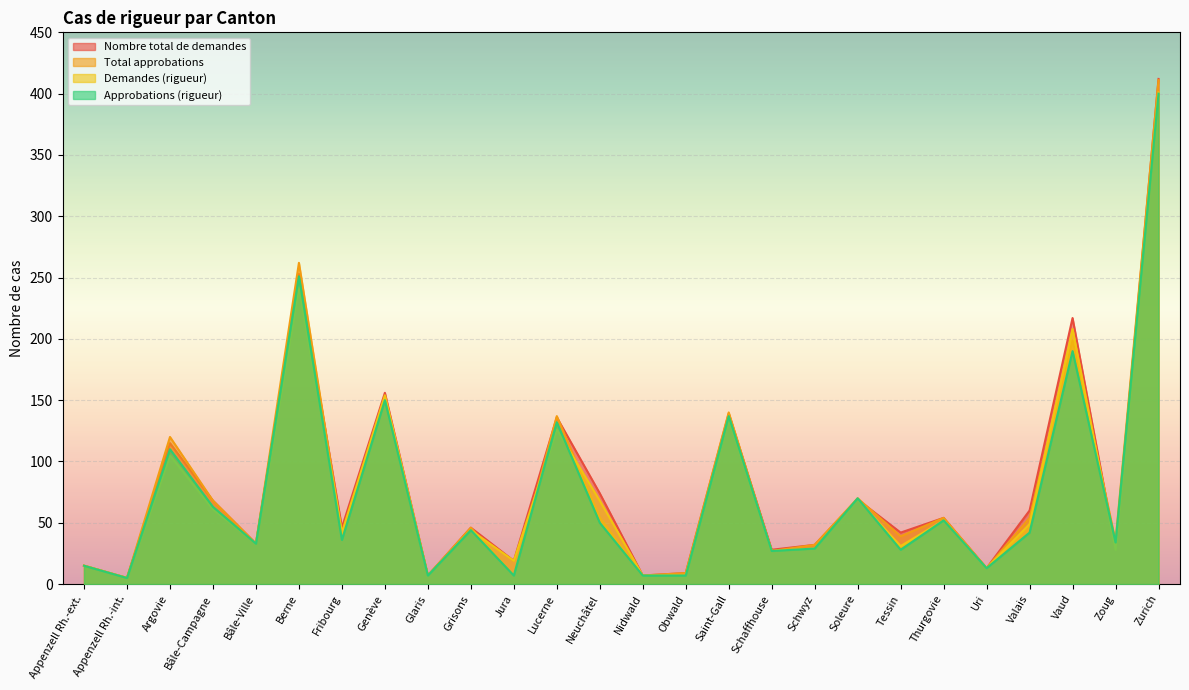

At Soleure, list the series in order from largest to smallest.

Total approbations, Approbations (rigueur), Nombre total de demandes, Demandes (rigueur)